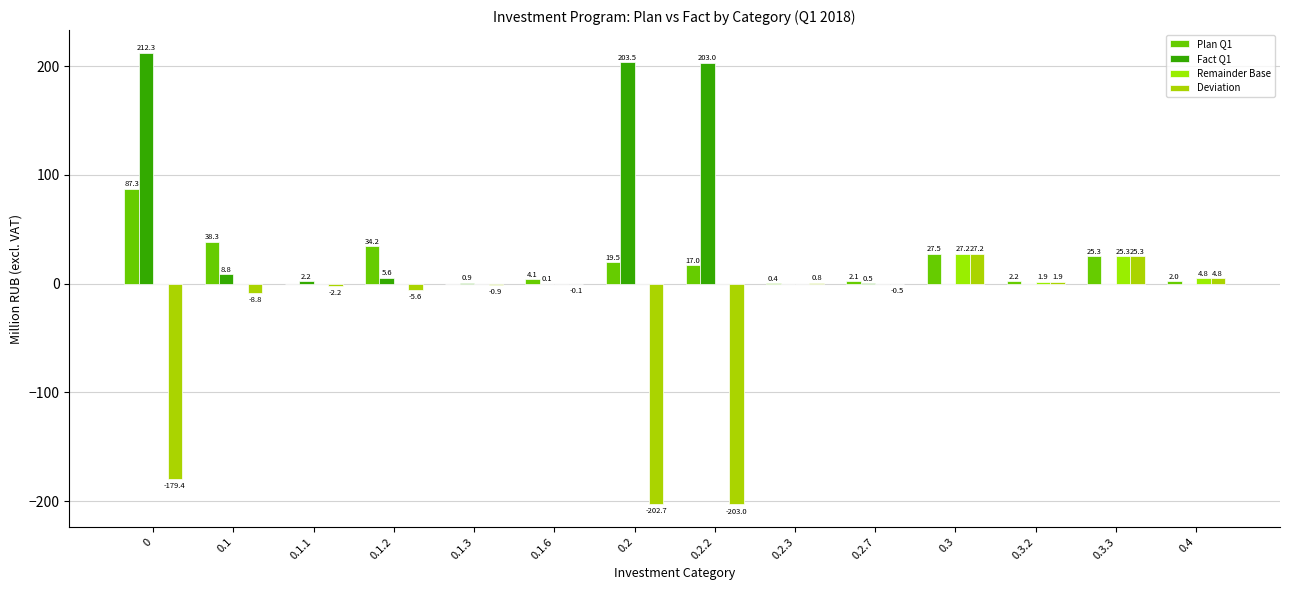

How many values in the Fact Q1 series exceed 0?

9